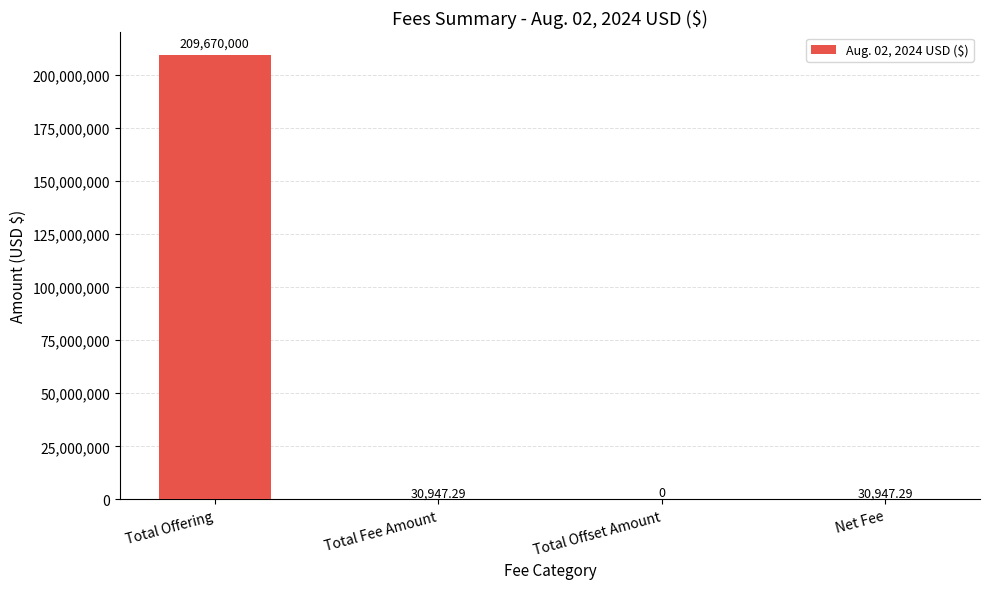

Does the chart contain stacked bars?

No